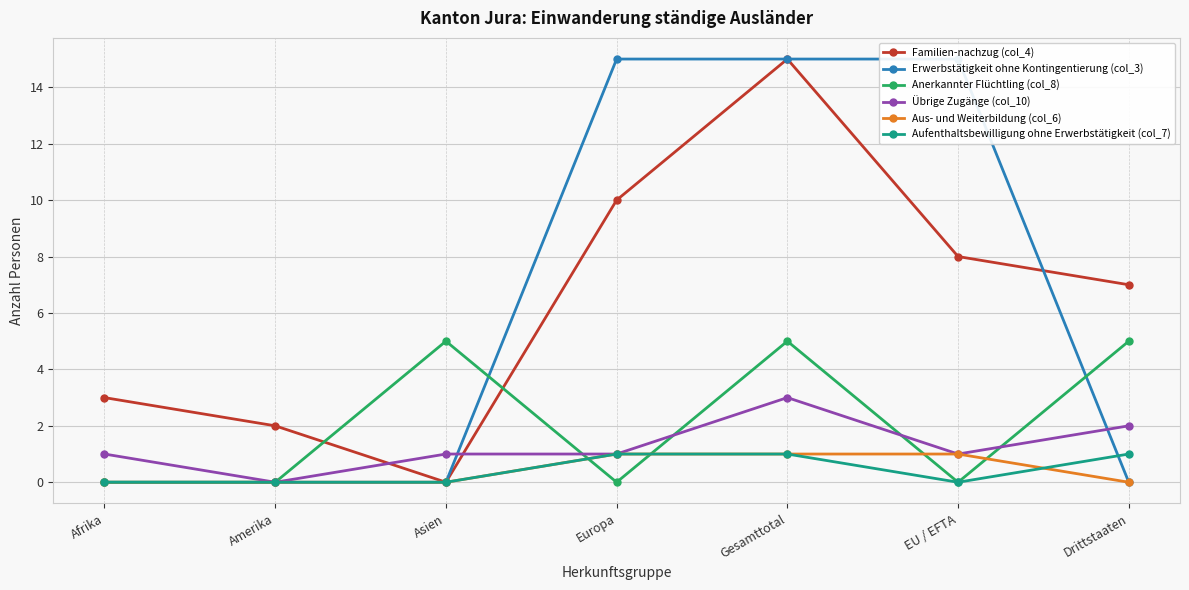

How many times do Übrige Zugänge (col_10) and Familien-nachzug (col_4) cross each other?

2